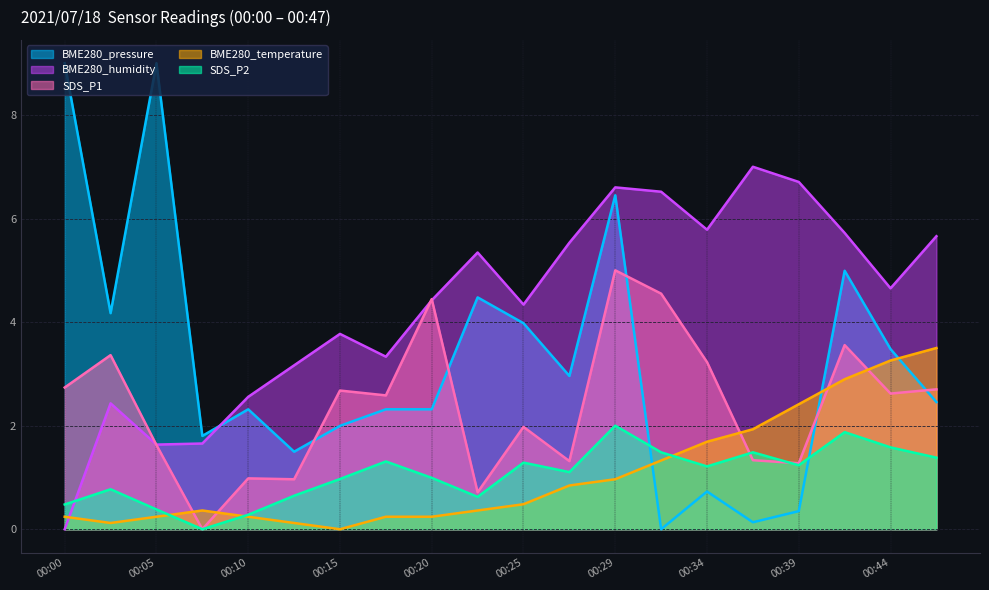

What is the value of the BME280_humidity point at the 20th from the left?

5.7